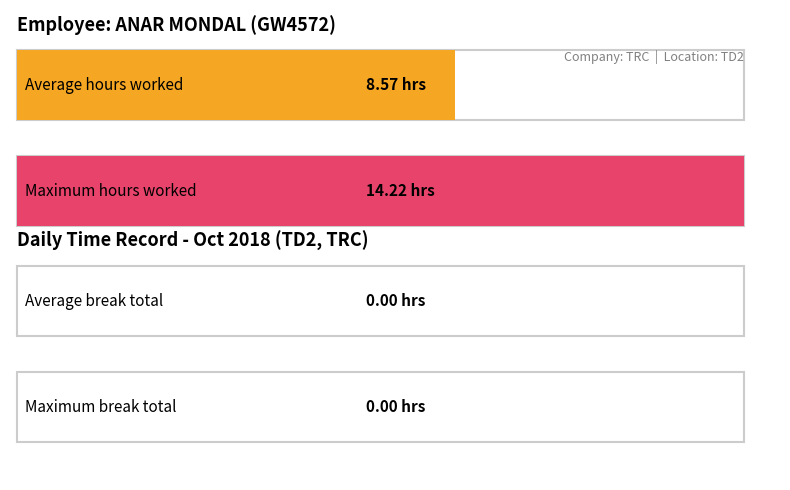

What is the maximum value shown in the chart?

14.2